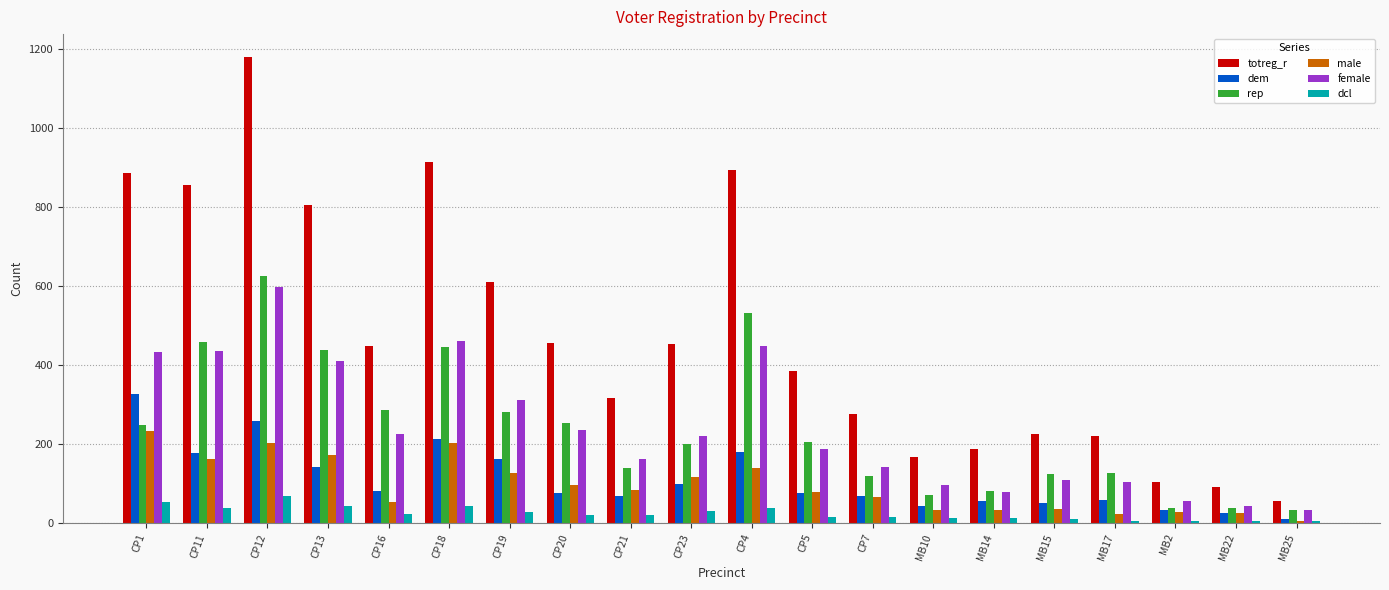

What is the maximum value for dcl?

68